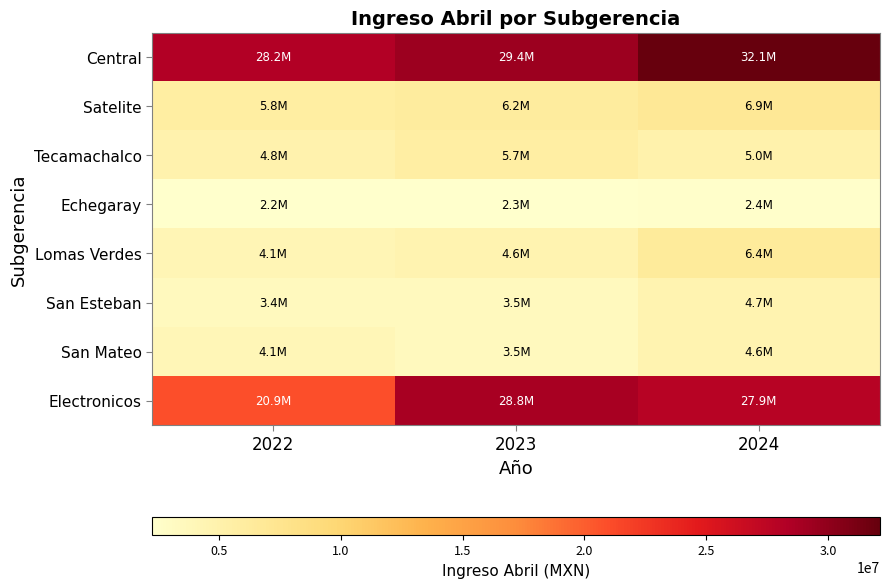

Which has a higher value, 2024 or 2022?

2024